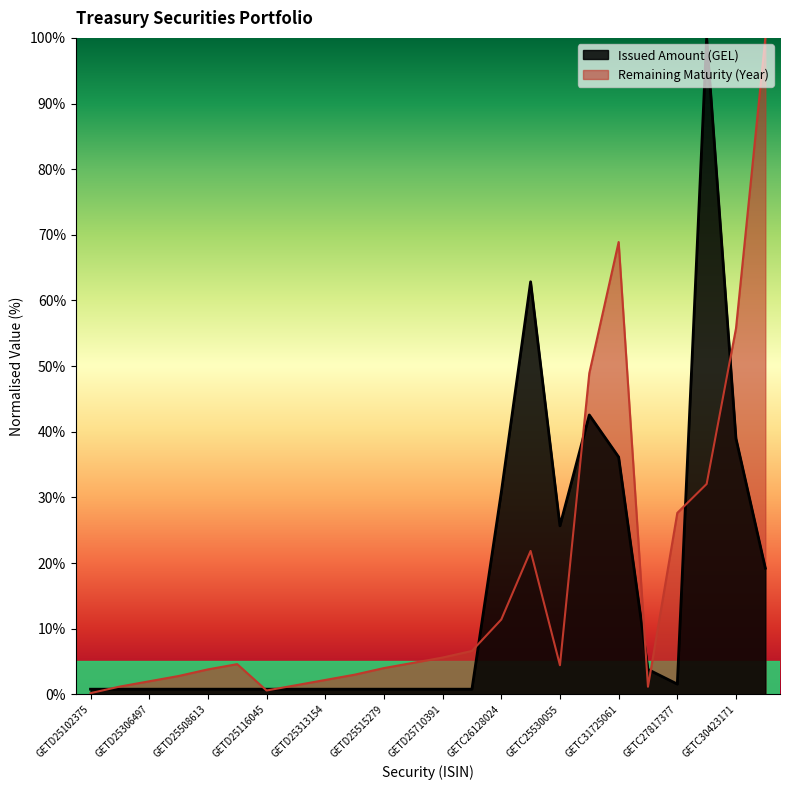

How many interior local valleys does the Issued Amount (GEL) series have?

2